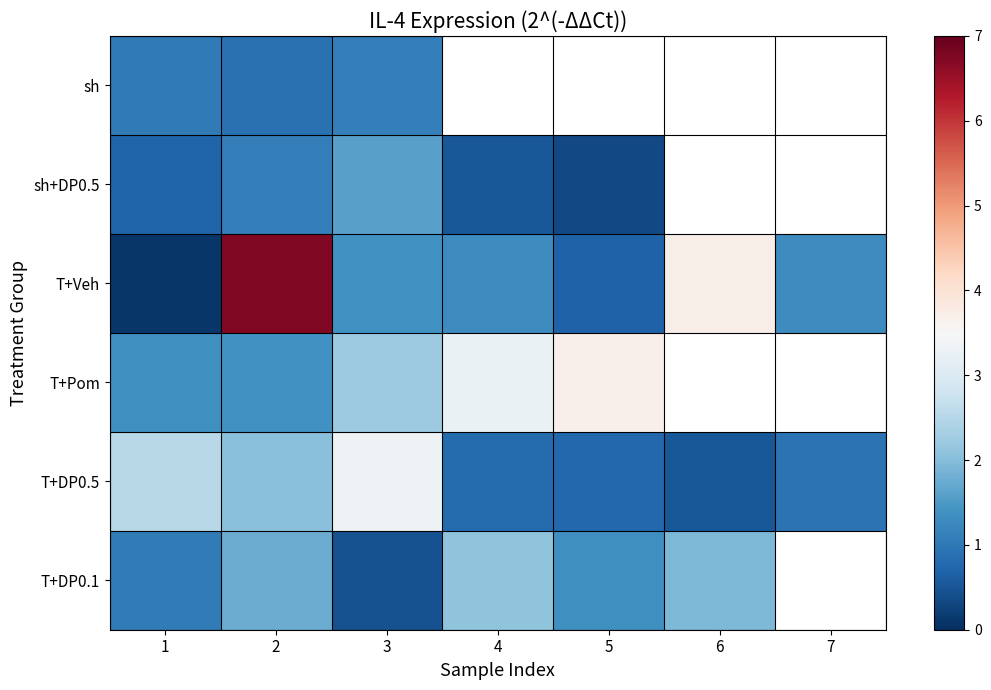

How many data points in T+Pom are less than 3?

3